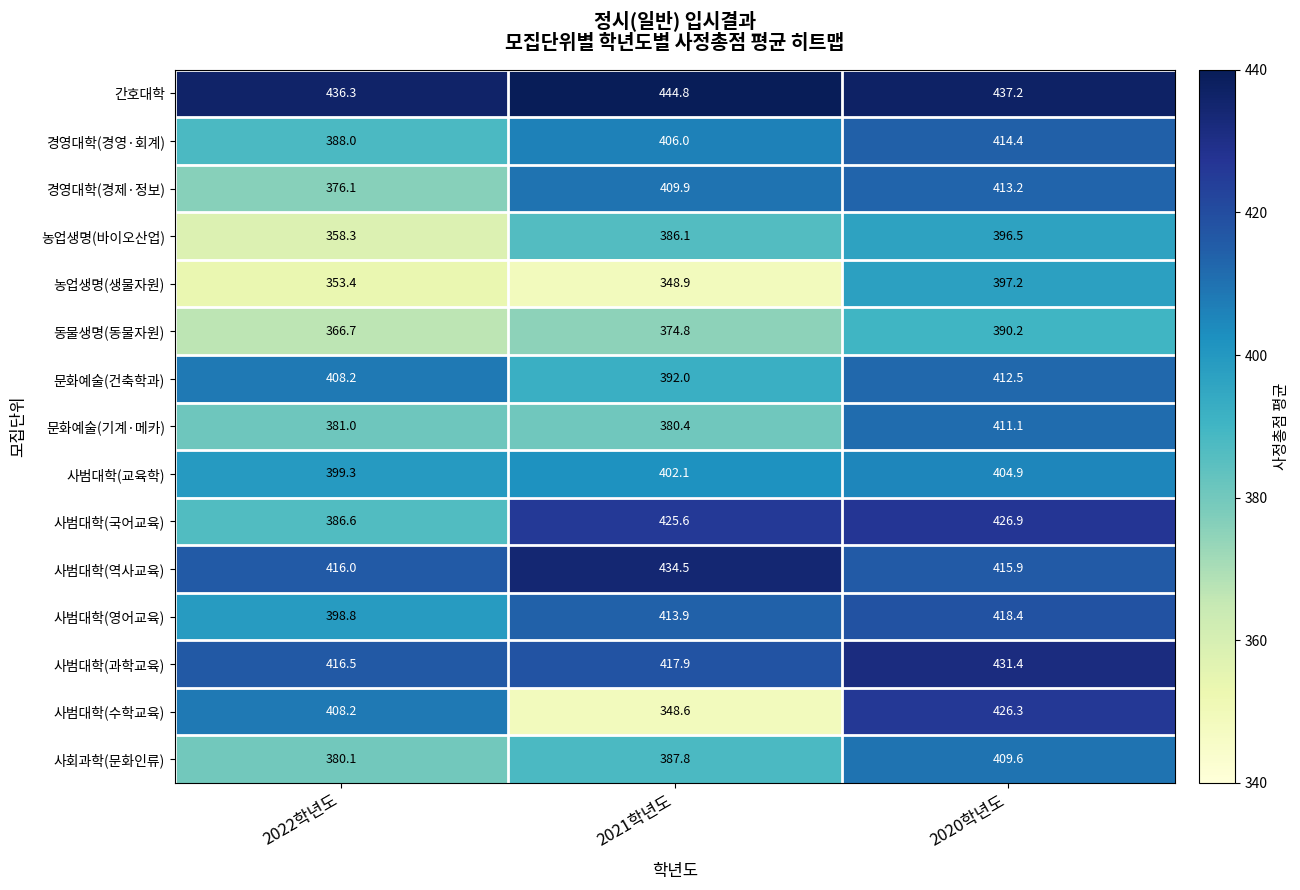

At 2021학년도, list the series in order from largest to smallest.

간호대학, 사범대학(역사교육), 사범대학(국어교육), 사범대학(과학교육), 사범대학(영어교육), 경영대학(경제·정보), 경영대학(경영·회계), 사범대학(교육학), 문화예술(건축학과), 사회과학(문화인류), 농업생명(바이오산업), 문화예술(기계·메카), 동물생명(동물자원), 농업생명(생물자원), 사범대학(수학교육)